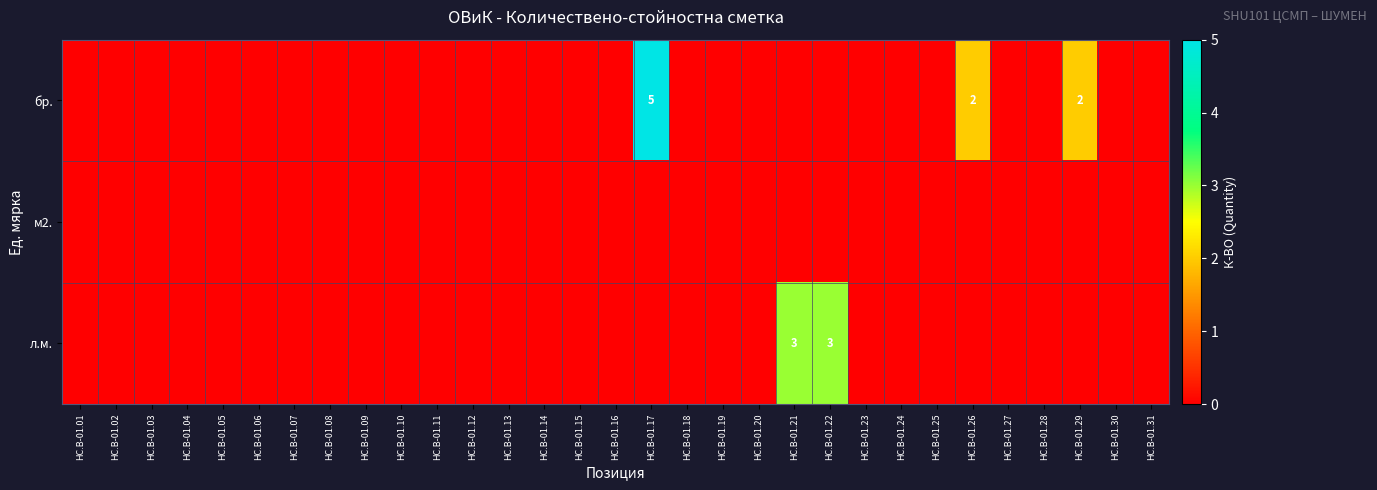

What is the sum of all бр. values?

9